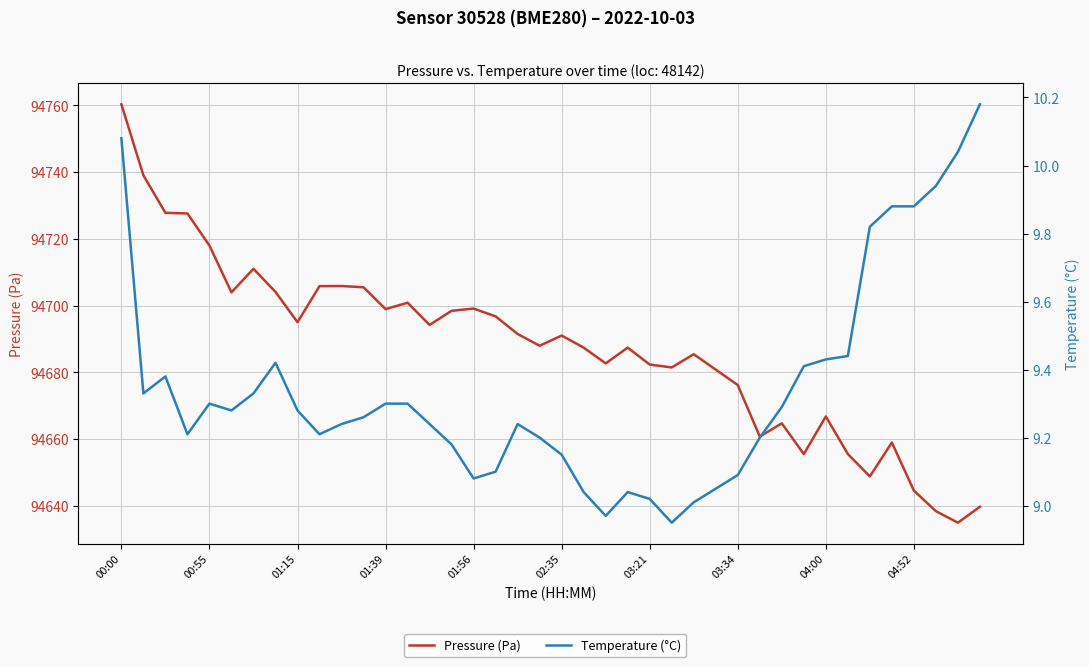

Which series has the largest total across all categories?

Pressure (Pa)